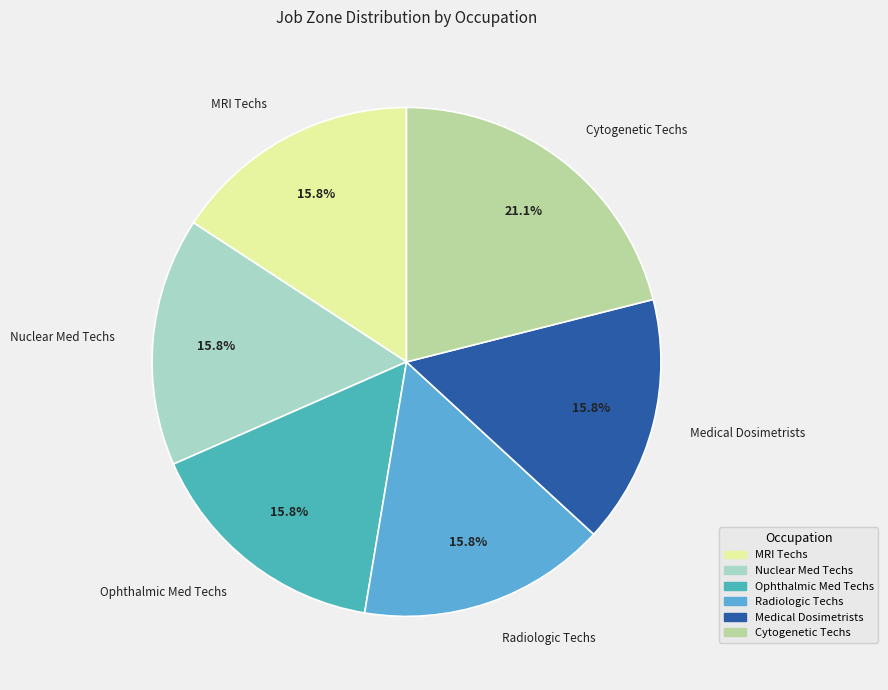

Is the sum of Medical Dosimetrists and Cytogenetic Techs greater than half?

No